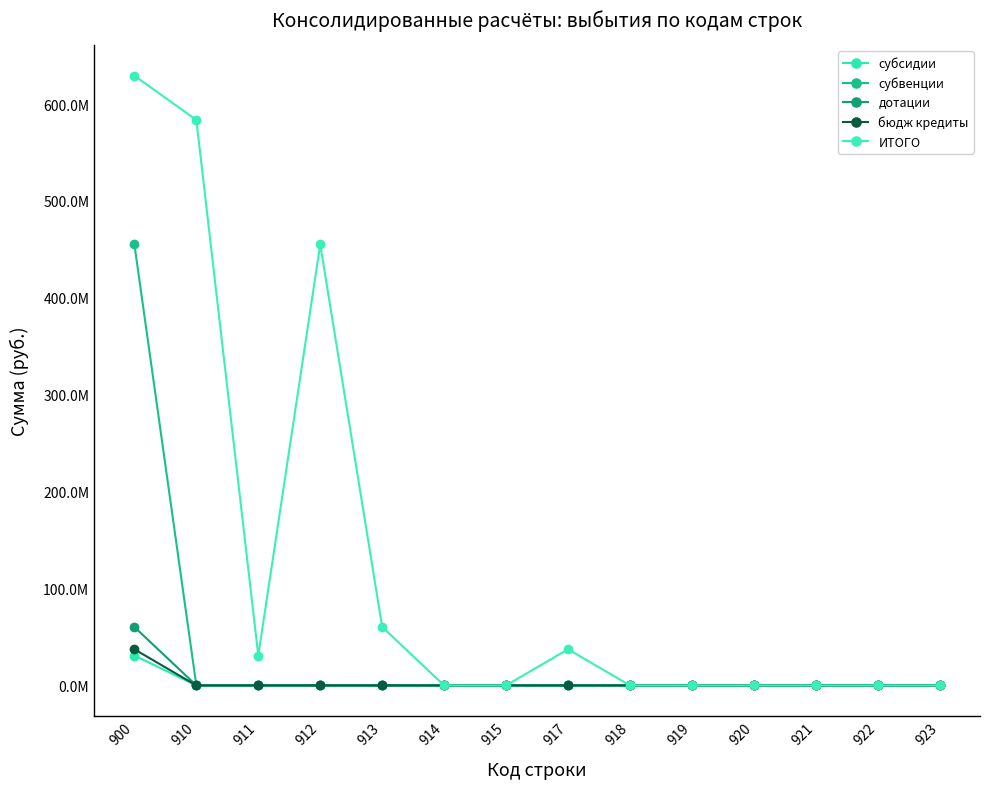

Reading left to right, extract all data points from this chart.

субсидии: 900=30858469.9	910=0.0	911=0.0	912=0.0	913=0.0	914=0.0	915=0.0	917=0.0	918=0.0	919=0.0	920=0.0	921=0.0	922=0.0	923=0.0
субвенции: 900=455160261.8	910=0.0	911=0.0	912=0.0	913=0.0	914=0.0	915=0.0	917=0.0	918=0.0	919=0.0	920=0.0	921=0.0	922=0.0	923=0.0
дотации: 900=60308400.0	910=0.0	911=0.0	912=0.0	913=0.0	914=0.0	915=0.0	917=0.0	918=0.0	919=0.0	920=0.0	921=0.0	922=0.0	923=0.0
бюдж кредиты: 900=37300000.0	910=0.0	911=0.0	912=0.0	913=0.0	914=0.0	915=0.0	917=0.0	918=0.0	919=0.0	920=0.0	921=0.0	922=0.0	923=0.0
ИТОГО: 900=629262881.3	910=583627131.7	911=30858469.9	912=455160261.8	913=60308400.0	914=0.0	915=0.0	917=37300000.0	918=0.0	919=0.0	920=0.0	921=0.0	922=0.0	923=0.0